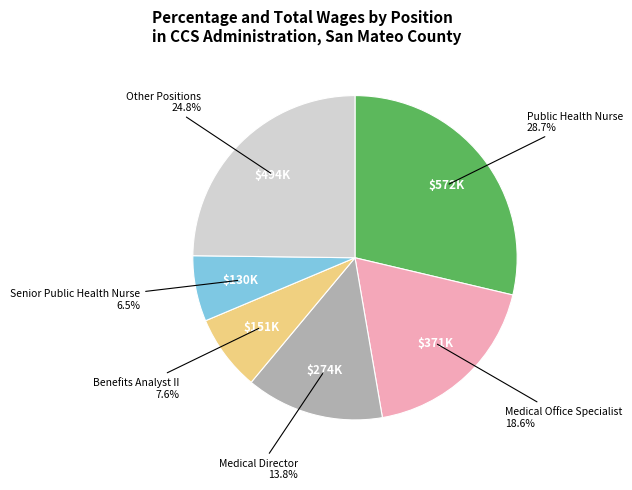

Is there a majority slice in this chart?

No